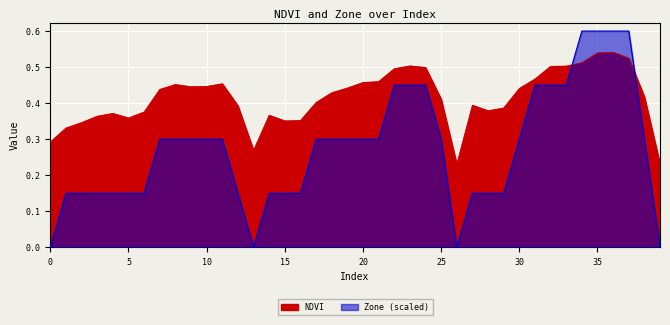

The value of NDVI at 34 is 0.8. True or false?

False